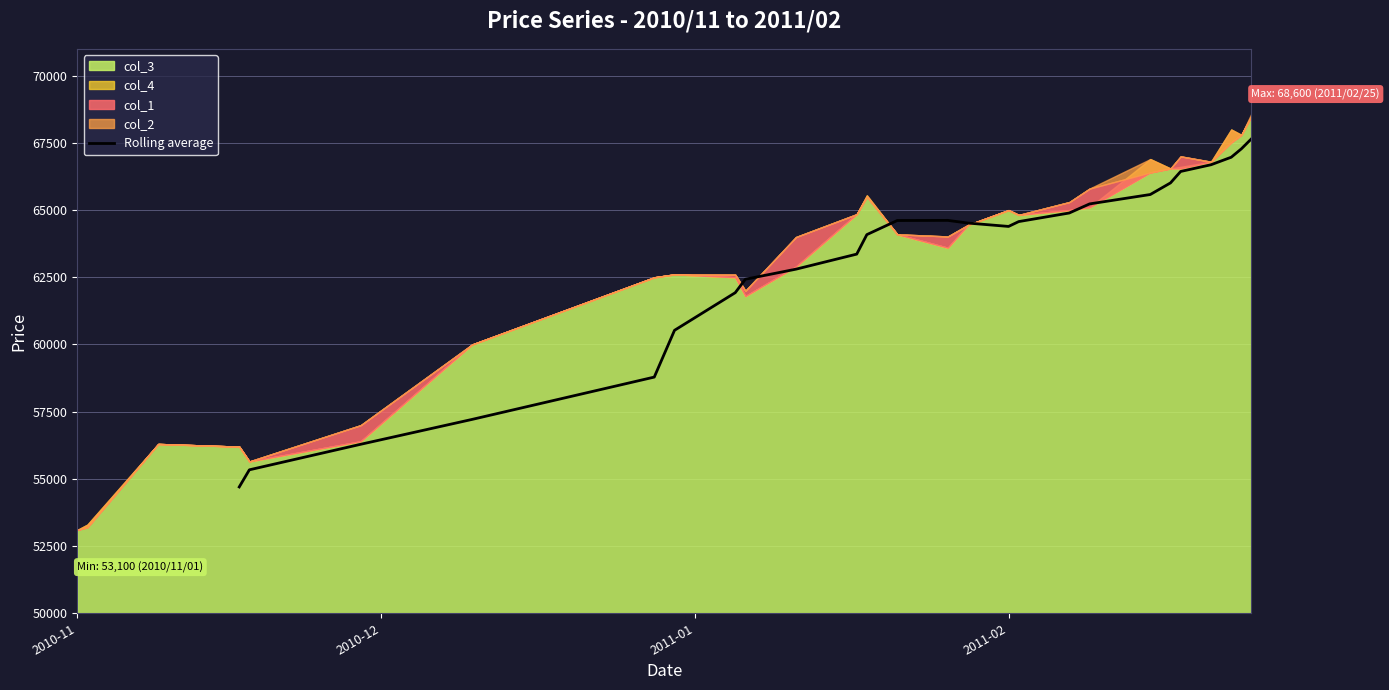

What is the minimum value for Rolling average?

54700.0